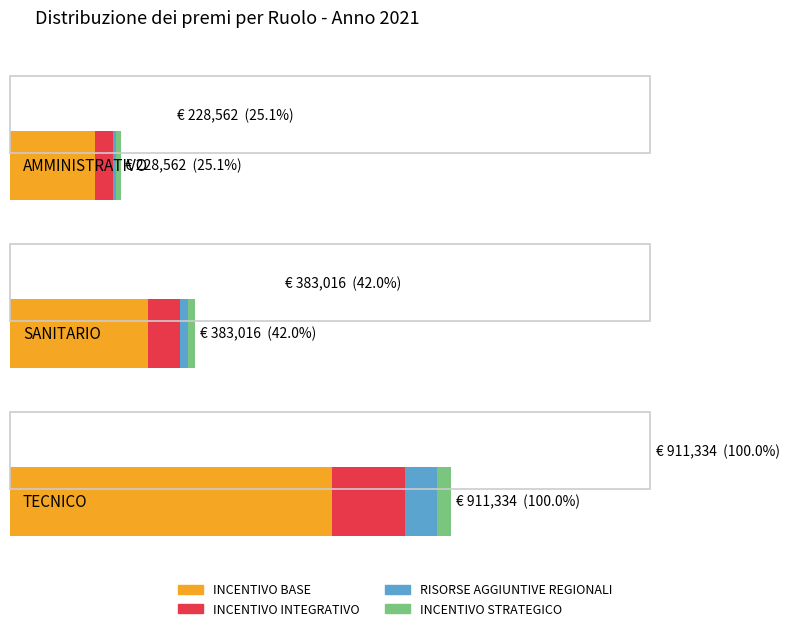

What position from the left is TECNICO?

3